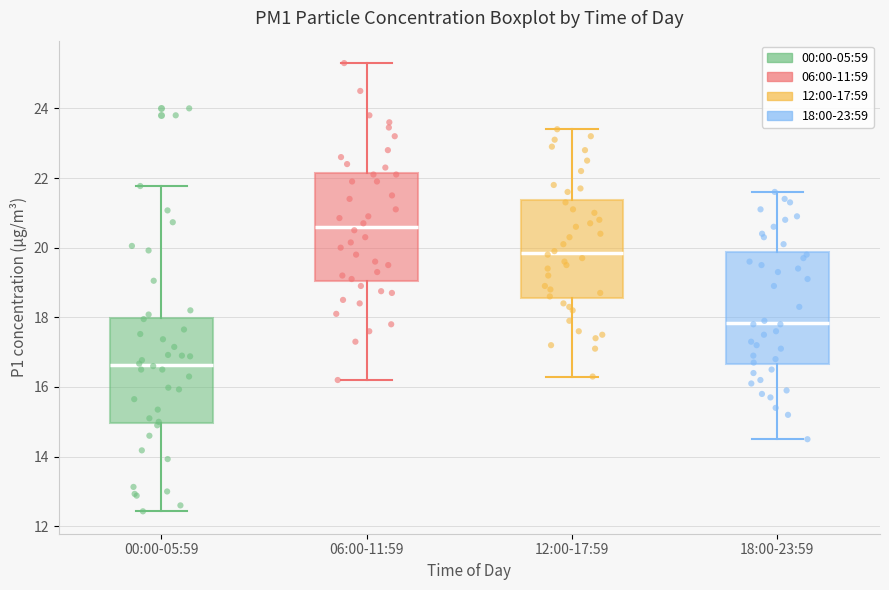

Reading left to right, read every box against the y-axis: the position of its median line, the range the box covers, and the ends of its whiskers. The values are not printed on the chart, so give them approximately, as read against the axis.

00:00-05:59: median 16.6, box 15.0 to 18.0, whiskers 12.4 to 21.8
06:00-11:59: median 20.6, box 19.0 to 22.2, whiskers 16.2 to 25.4
12:00-17:59: median 19.8, box 18.6 to 21.4, whiskers 16.4 to 23.4
18:00-23:59: median 17.8, box 16.6 to 19.8, whiskers 14.6 to 21.6